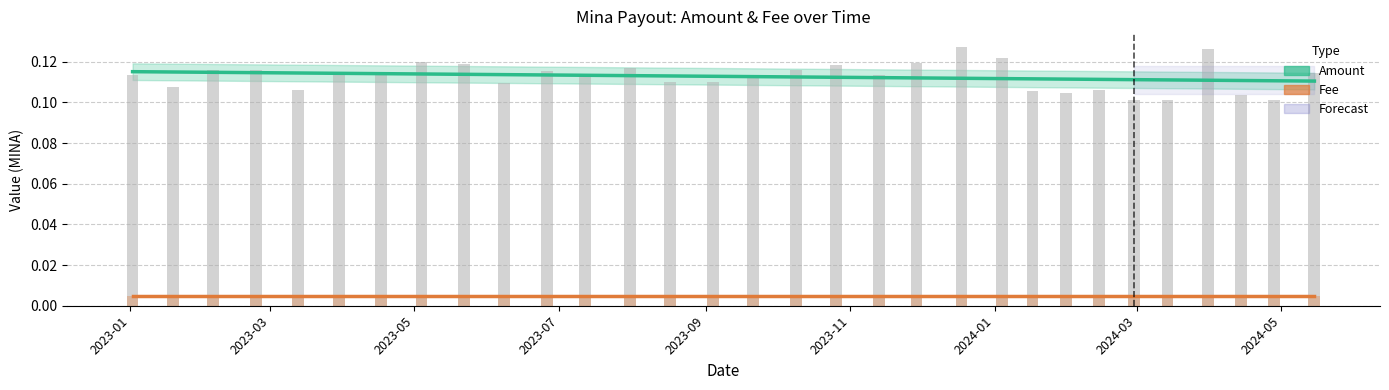

At which label does Fee reach its peak?

2023-01